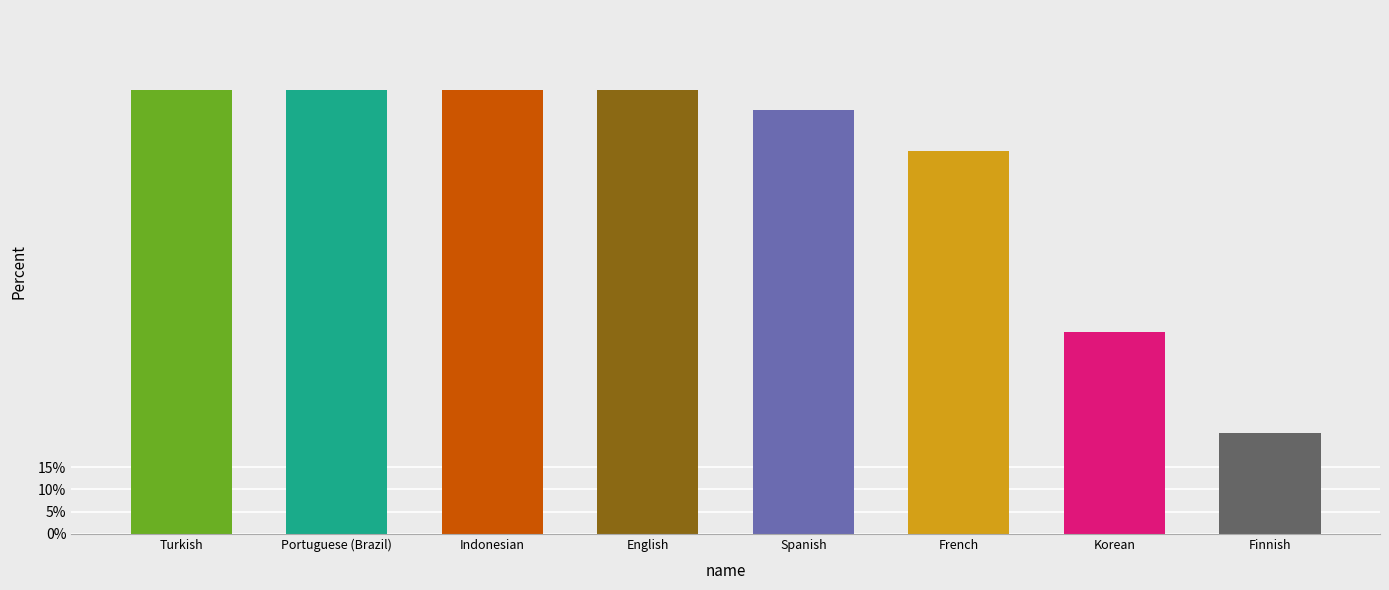

True or false: the data shows 100.0 at Portuguese (Brazil).

True